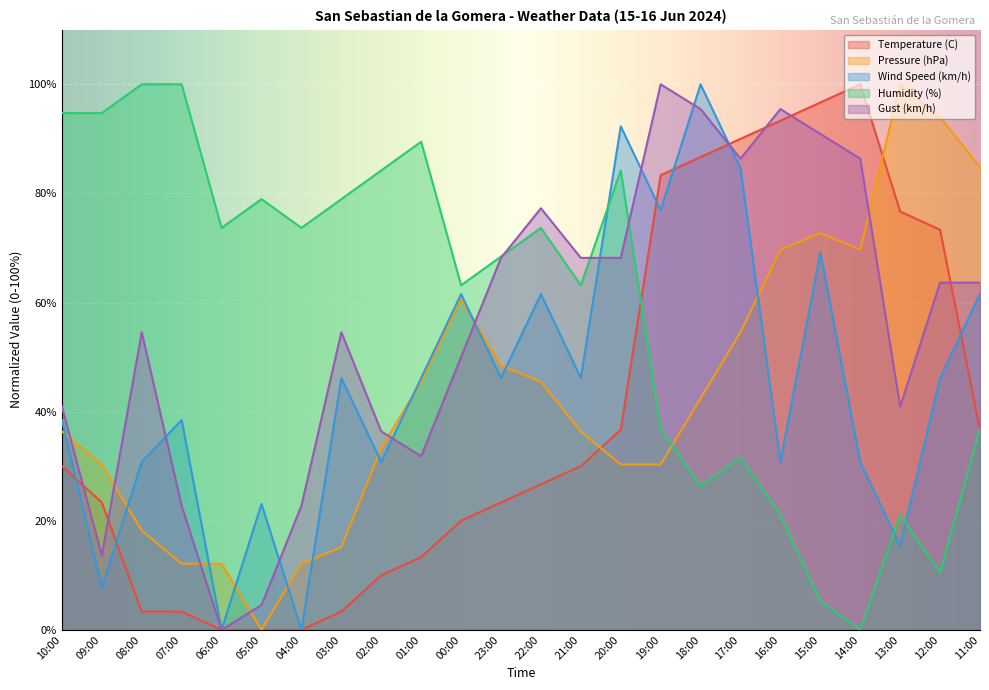

In Pressure (hPa), how many points are higher than both neighbors (excluding endpoints)?

3